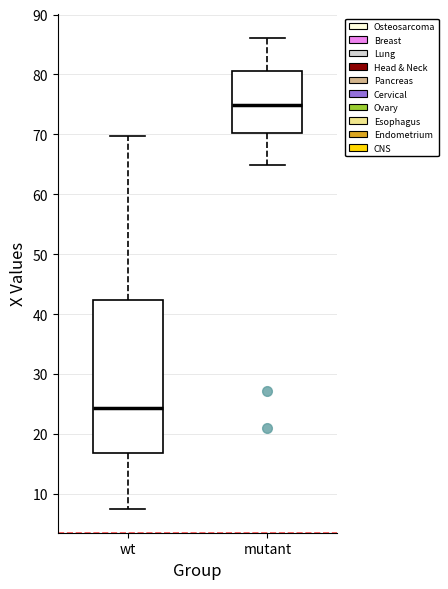

Reading left to right, read every box against the y-axis: the position of its median line, the range the box covers, and the ends of its whiskers. The values are not printed on the chart, so give them approximately, as read against the axis.

wt: median 24, box 17 to 42, whiskers 7 to 70
mutant: median 75, box 70 to 81, whiskers 65 to 86